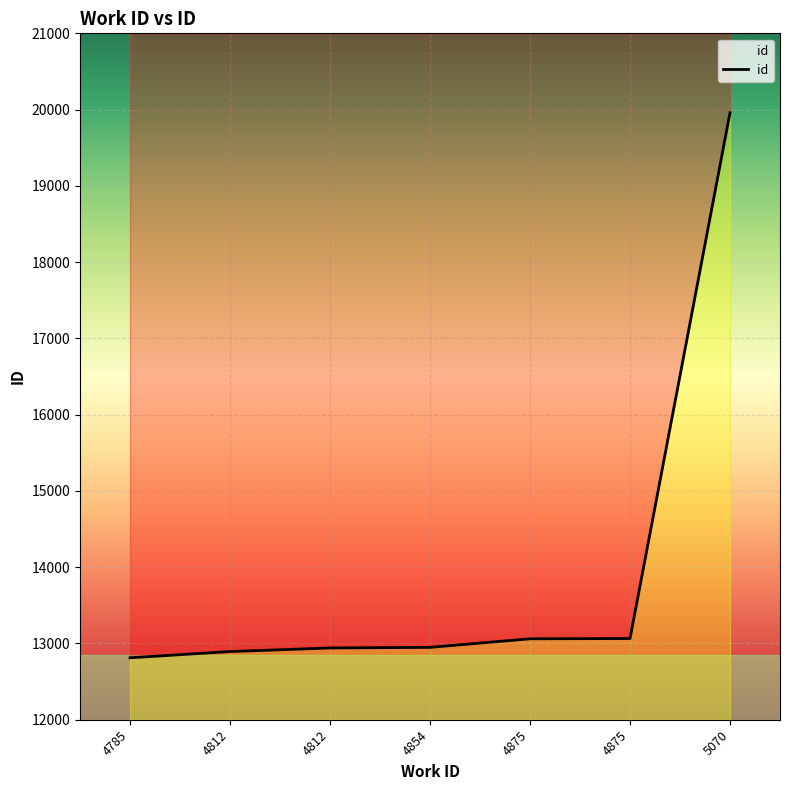

The chart shows a value of 18647 at 4854. True or false?

False